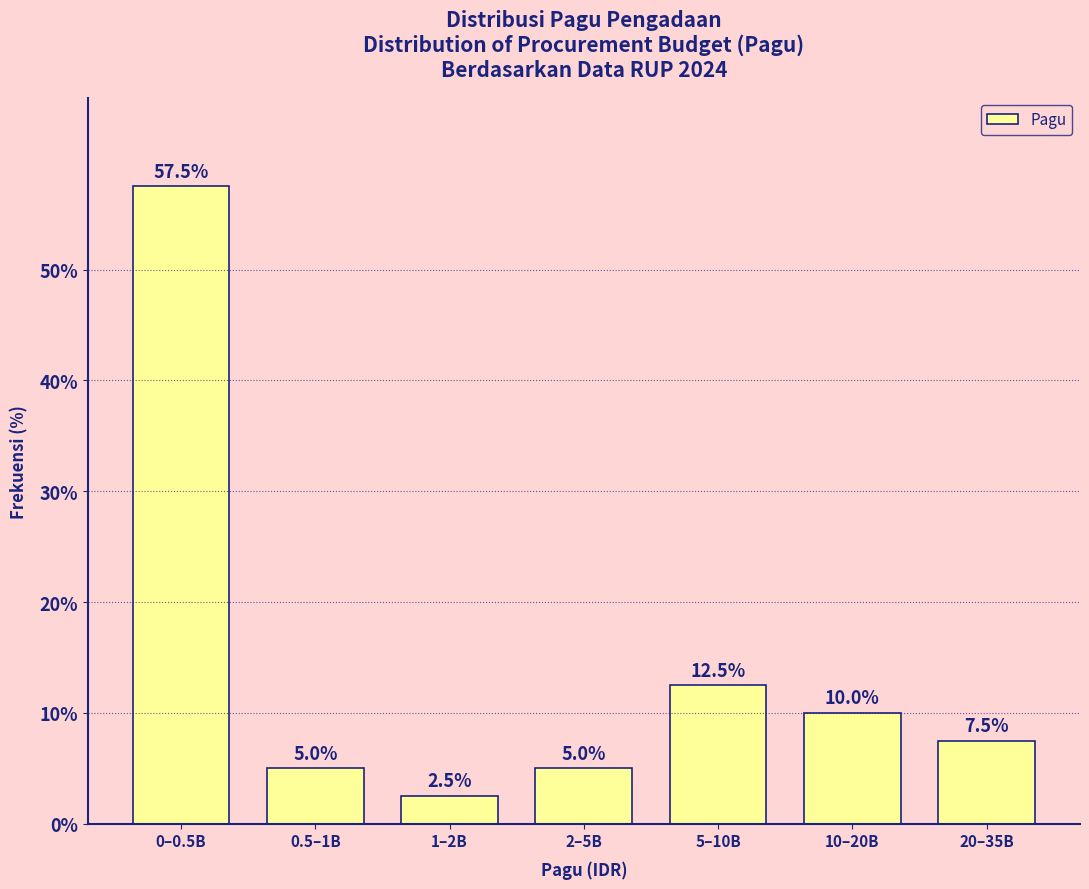

Reading left to right, what are all the values shown in this chart?

0–0.5B=57.5	0.5–1B=5.0	1–2B=2.5	2–5B=5.0	5–10B=12.5	10–20B=10.0	20–35B=7.5